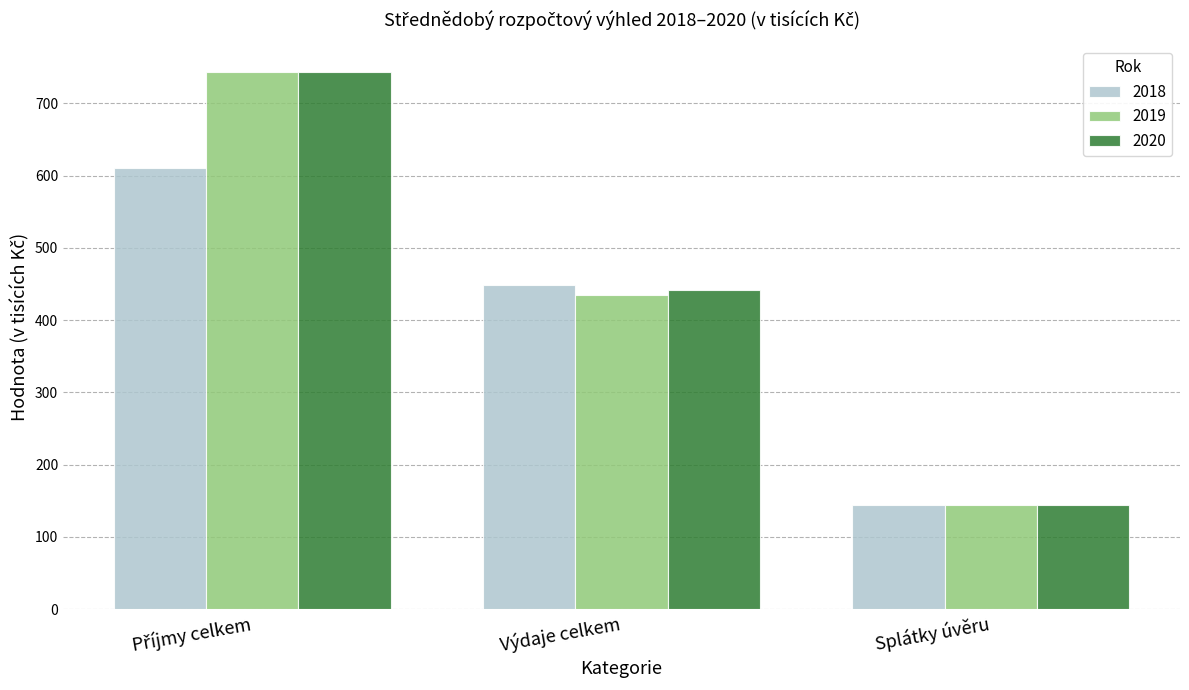

What is the total value across all series at Výdaje celkem?

1325